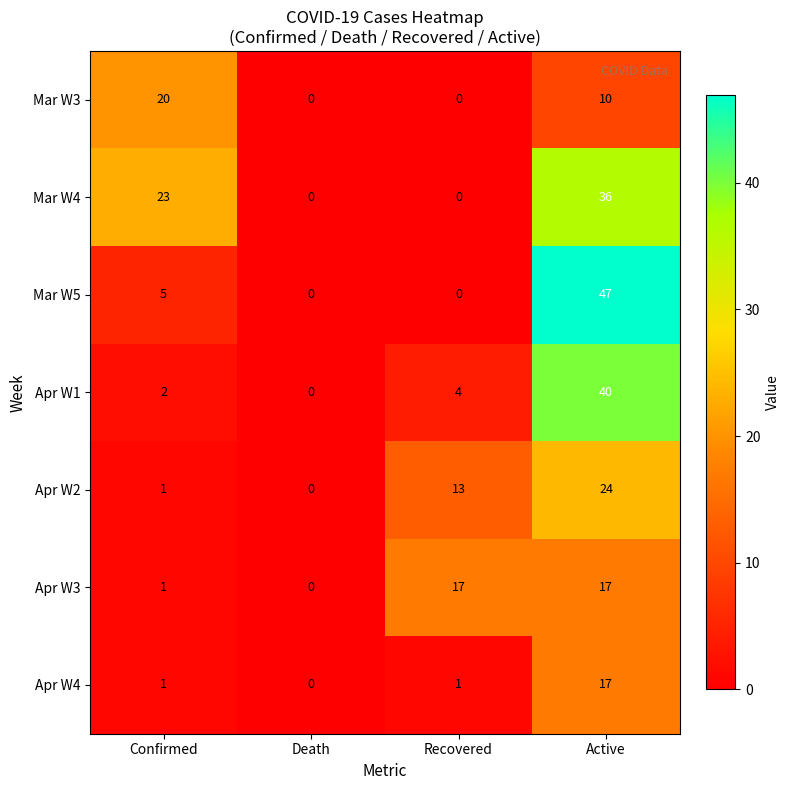

Reading right to left, list all the values displayed in this chart.

Mar W3: 10	0	0	20
Mar W4: 36	0	0	23
Mar W5: 47	0	0	5
Apr W1: 40	4	0	2
Apr W2: 24	13	0	1
Apr W3: 17	17	0	1
Apr W4: 17	1	0	1